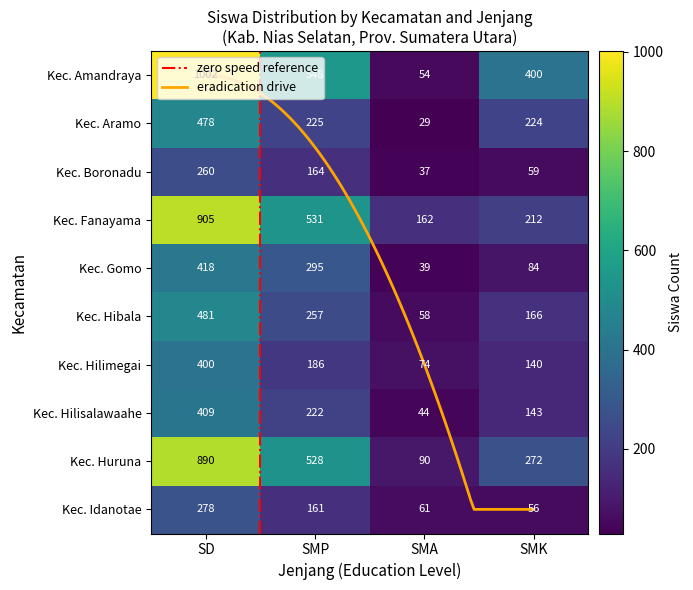

What is the total value across all series at SMA?

648